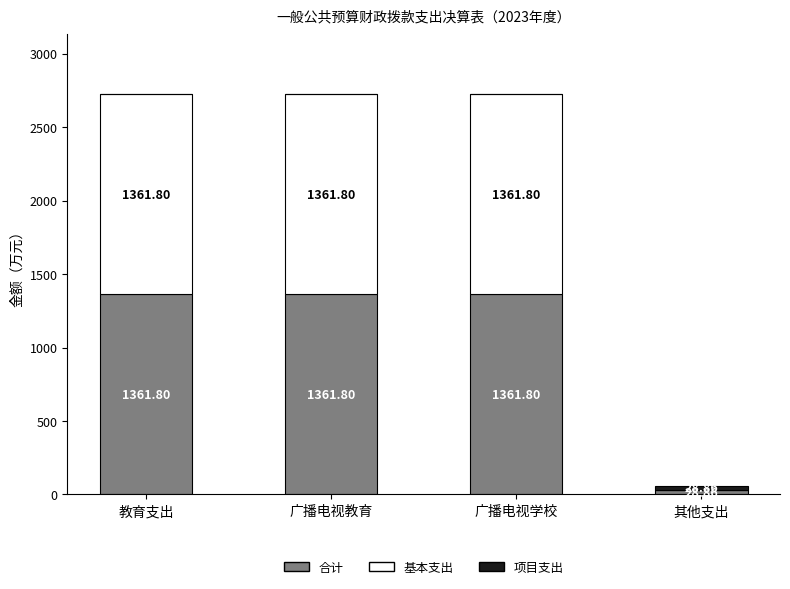

What is the sum of all 合计 values?

4114.3